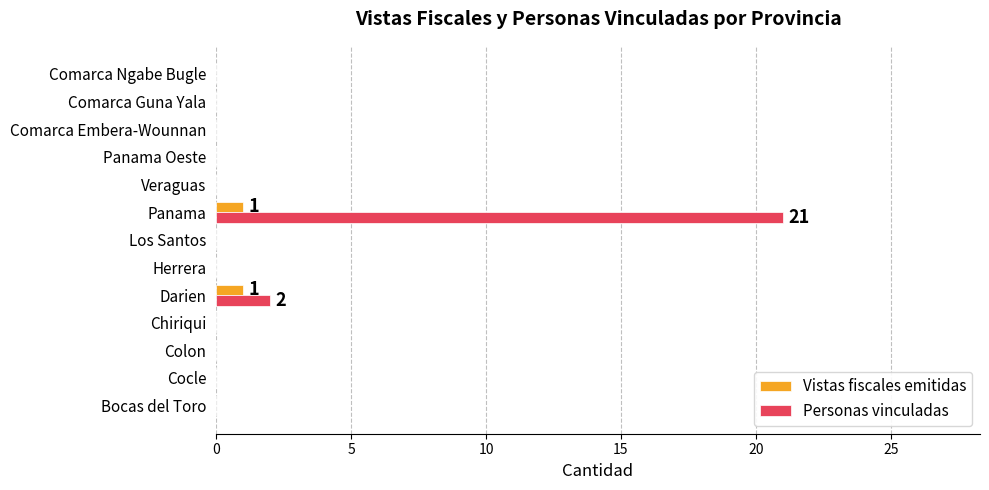

The Personas vinculadas series shows 13 at Veraguas. True or false?

False